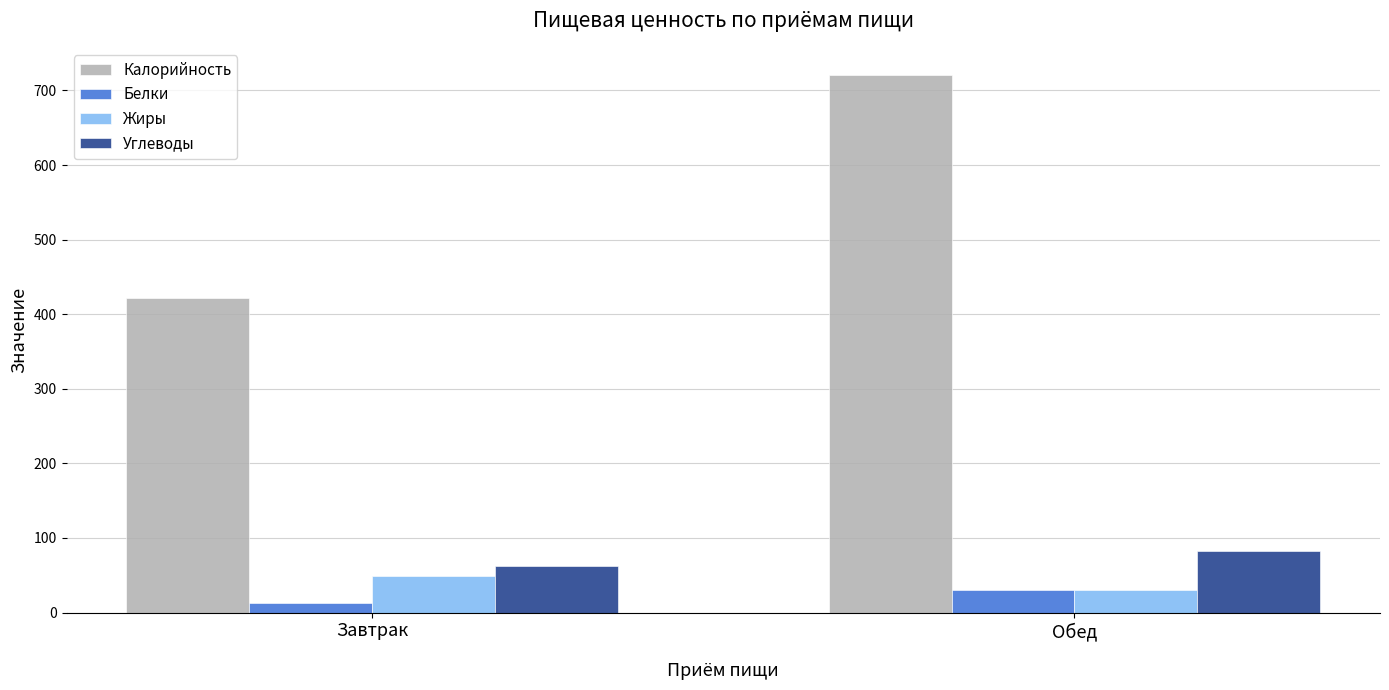

At which category is the sum across all series the highest?

Обед